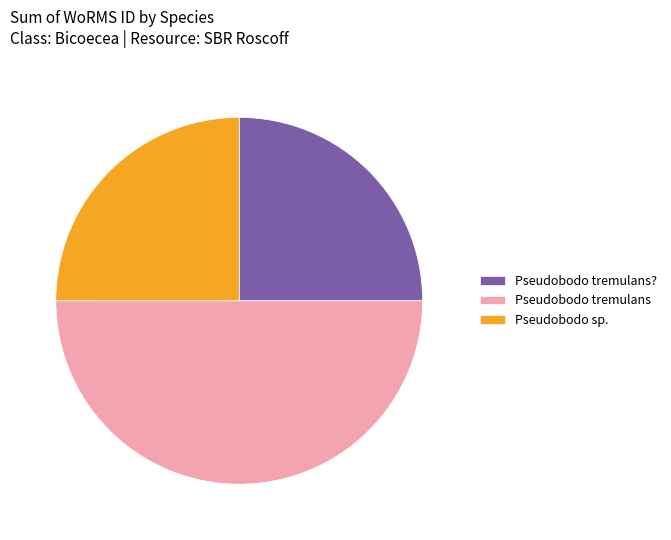

Which slice represents more than half of the pie?

Pseudobodo tremulans